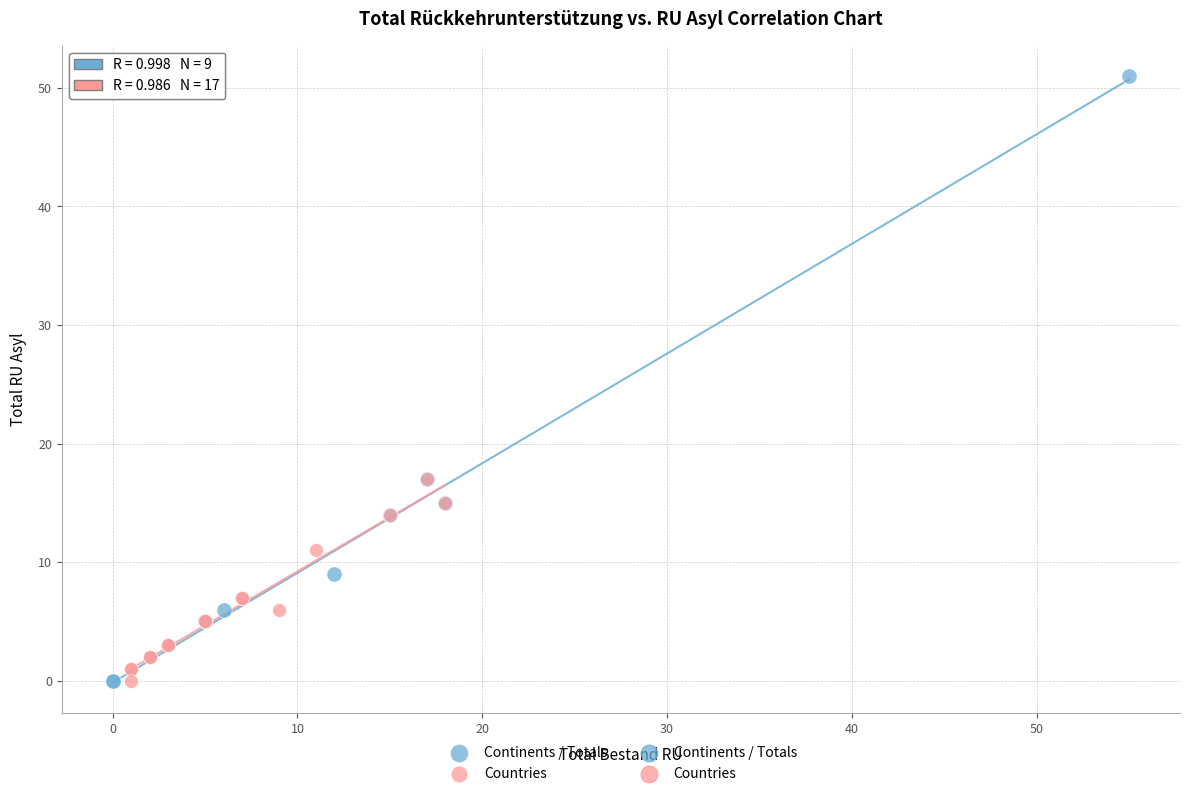

Which series reaches the maximum Y coordinate?

Continents / Totals